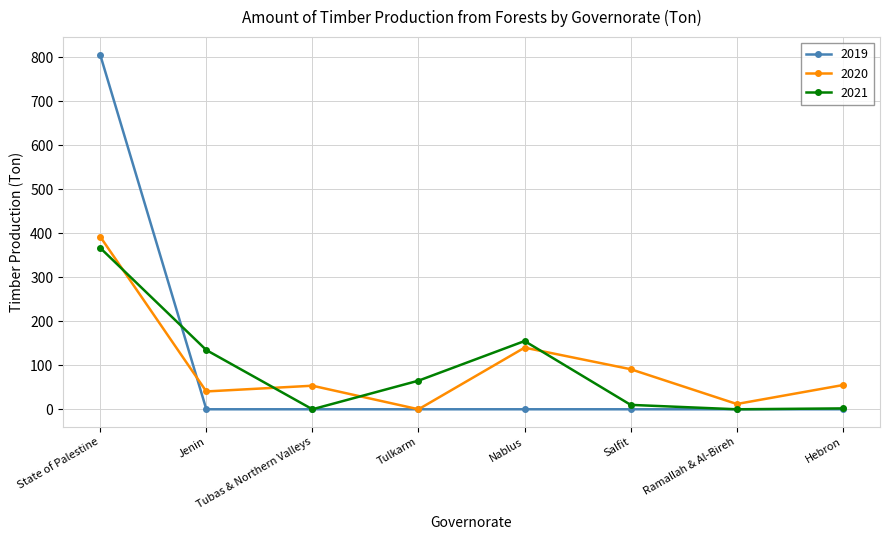

Rank the series at Jenin from lowest to highest value.

2019, 2020, 2021